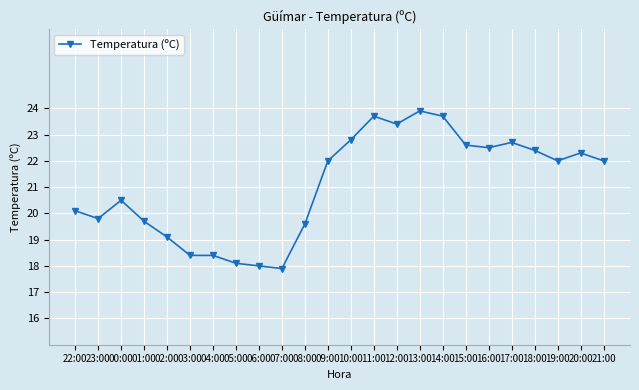

At which category does the data reach its first local peak?

00:00